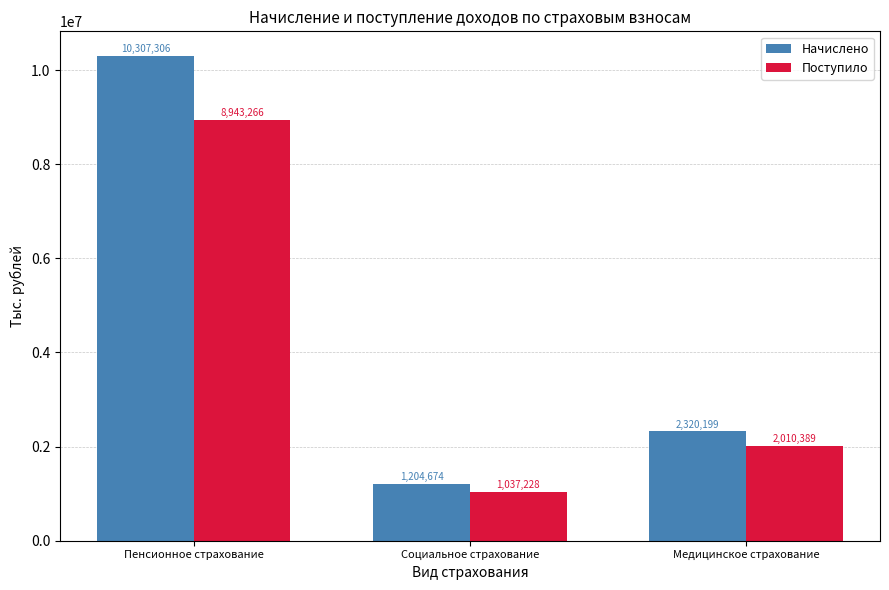

Reading left to right, what are all the values shown in this chart?

Начислено: Пенсионное страхование=10307306	Социальное страхование=1204674	Медицинское страхование=2320199
Поступило: Пенсионное страхование=8943266	Социальное страхование=1037228	Медицинское страхование=2010389